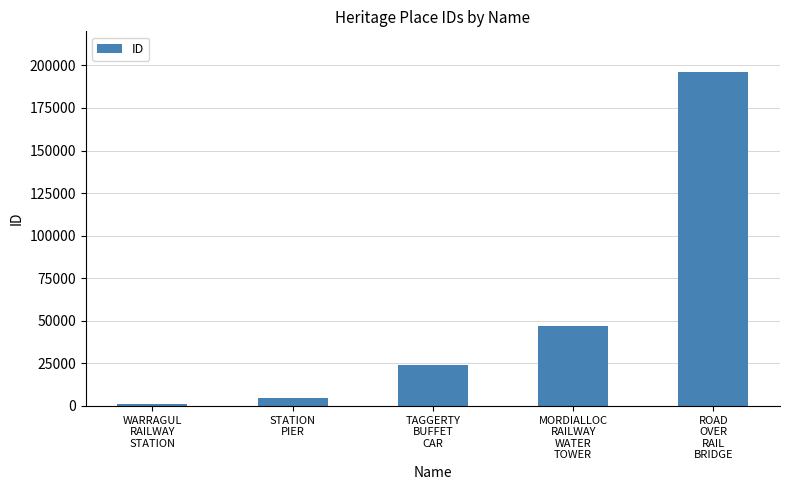

What is the sum of all values?

273558